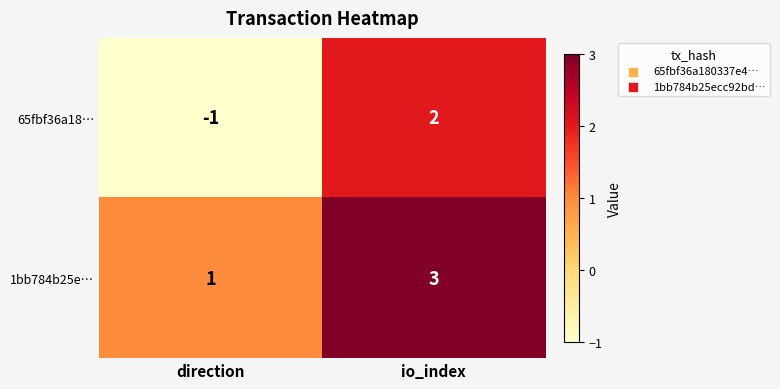

Reading left to right, transcribe all the data shown in this chart.

65fbf36a18…: -1	2
1bb784b25e…: 1	3